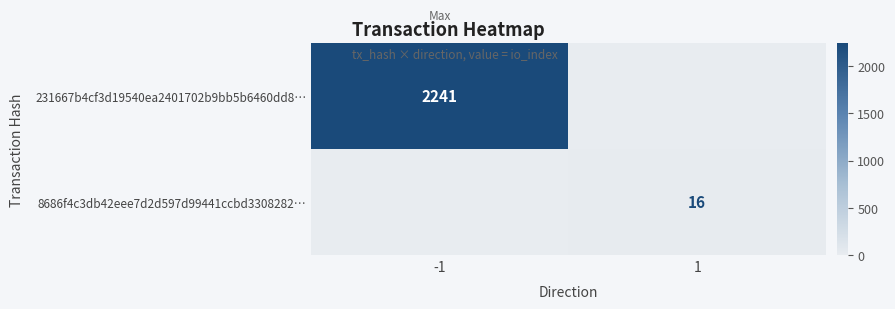

At which label is 231667b4cf3d19540ea2401702b9bb5b6460dd8… closest to 1120?

1